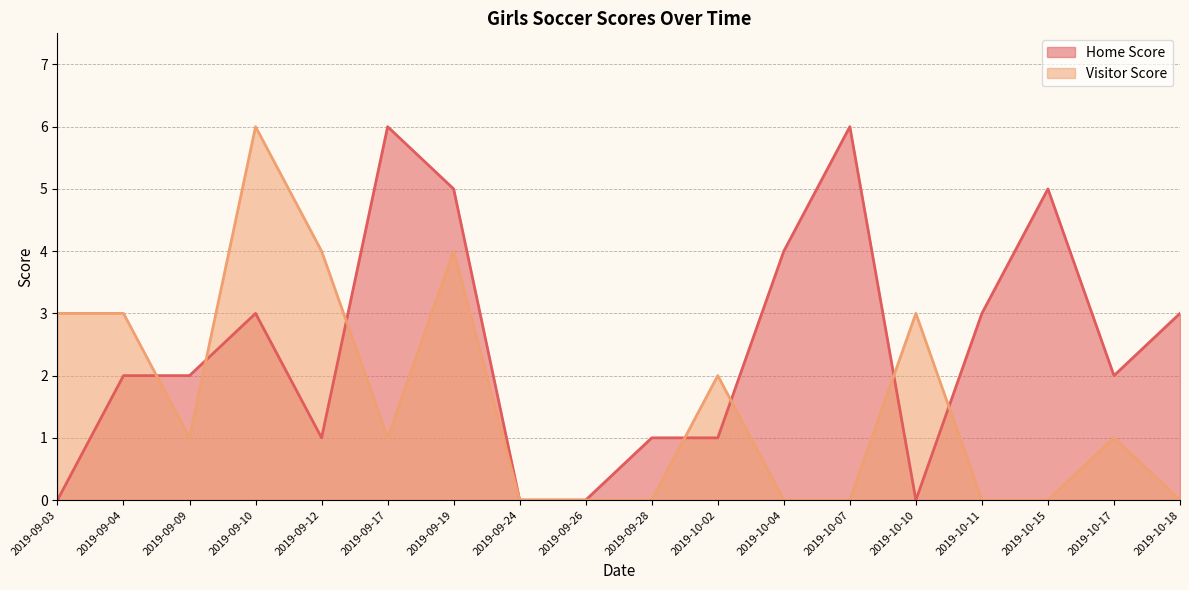

What is the label of the 2nd point from the left?

2019-09-04